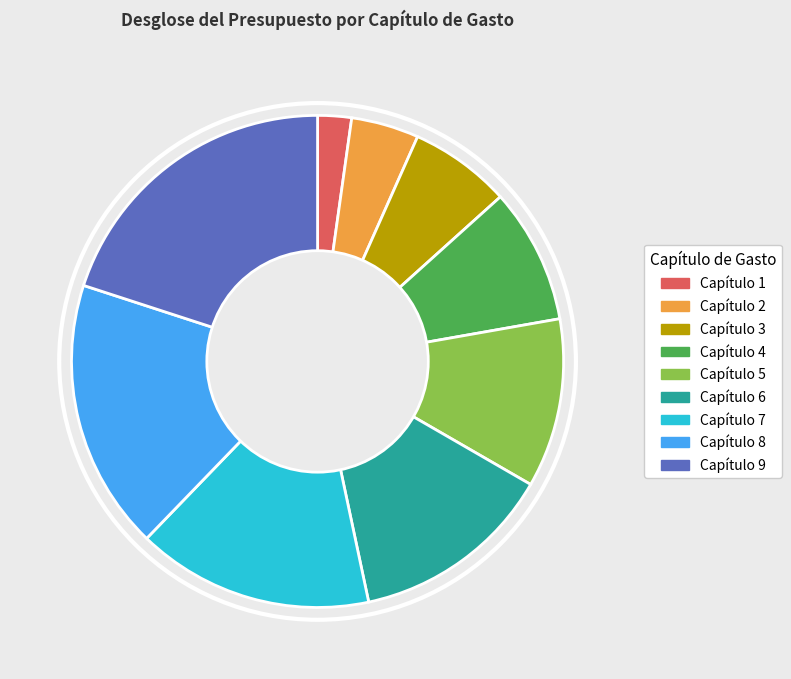

True or false: Capítulo 6 accounts for 13% of the total.

True